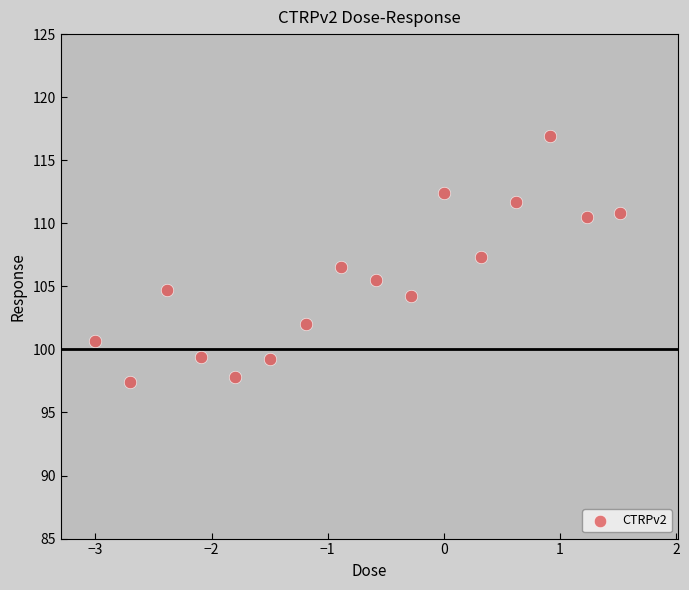

What is the range of Y values (max minus min)?

19.5